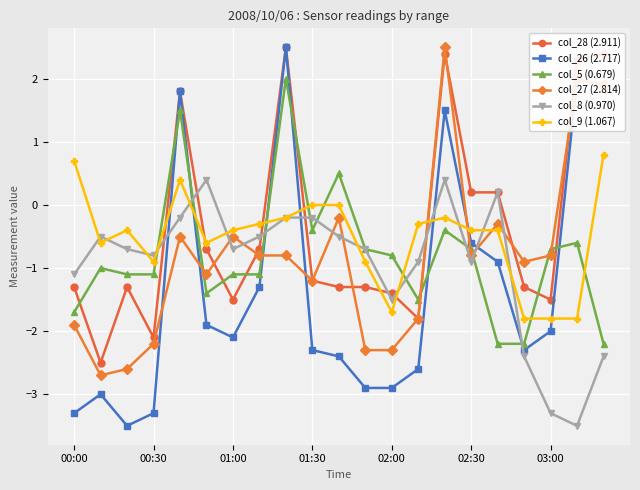

What is the value of the col_28 (2.911) point at the 13th from the left?

-1.4